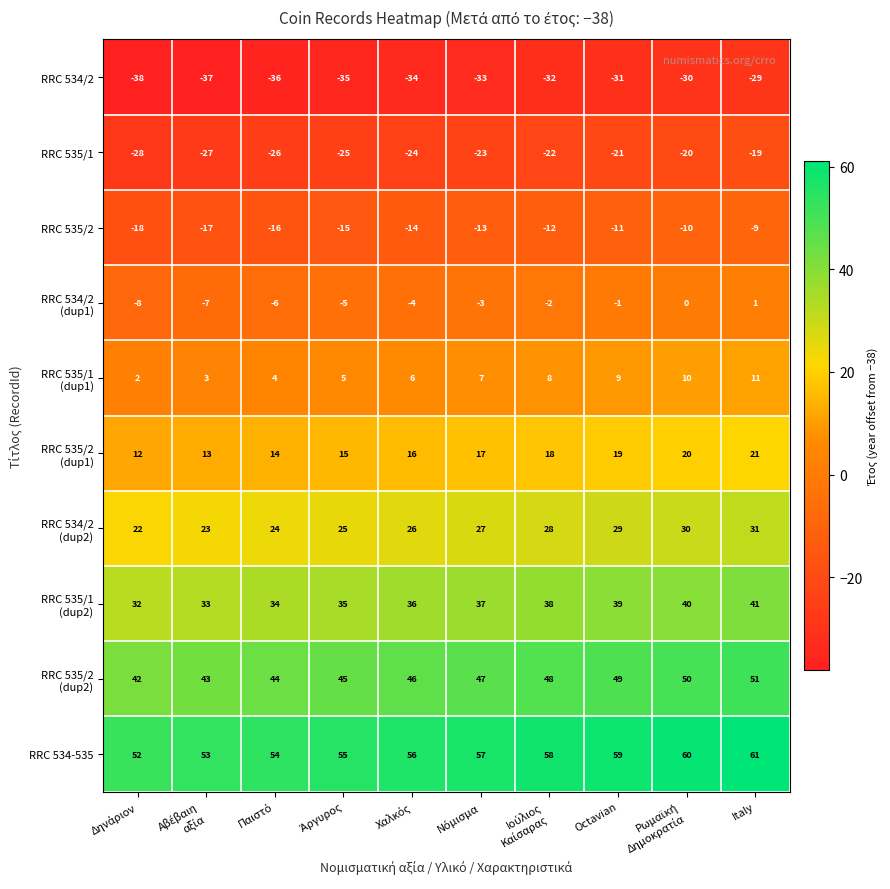

What is the greatest value displayed?

61